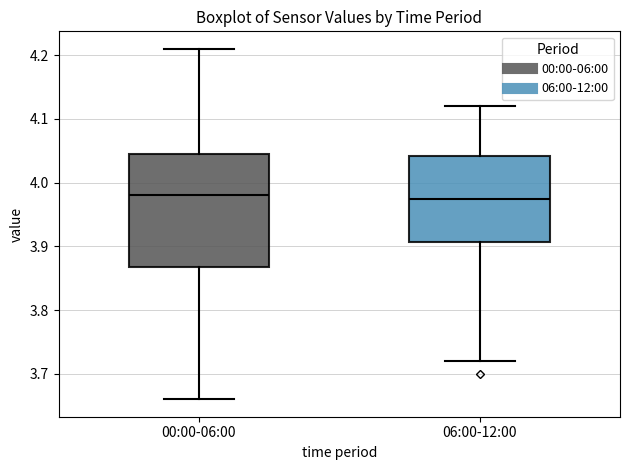

Reading left to right, transcribe this box plot: for each box, give where its median line is, the range the box spans, and where its two whiskers end, as read against the y-axis. The values are not printed on the chart, so give them approximately, as read against the axis.

00:00-06:00: median 3.98, box 3.87 to 4.05, whiskers 3.66 to 4.21
06:00-12:00: median 3.98, box 3.91 to 4.04, whiskers 3.72 to 4.12